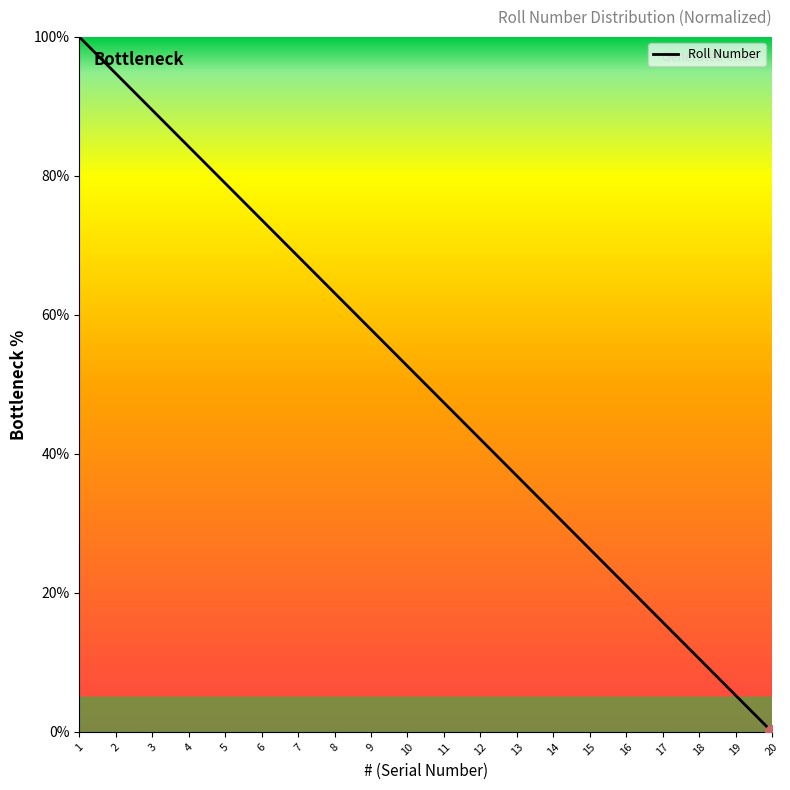

Is it true that the value at 3 is 134.8?

False